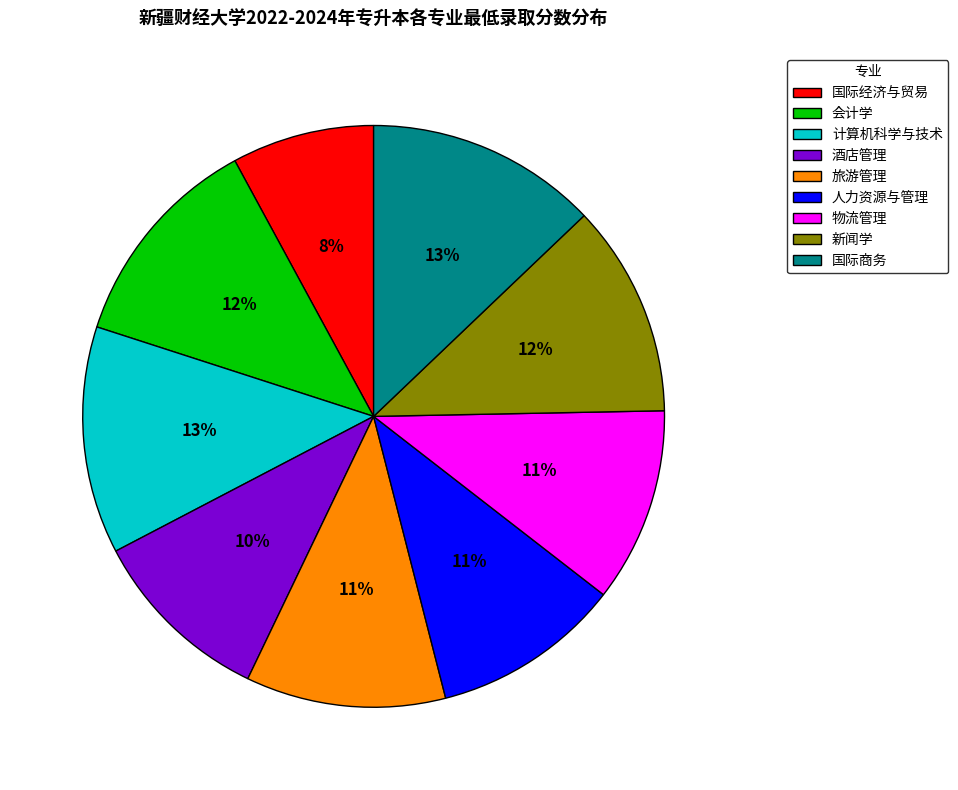

Do 物流管理 and 国际商务 together represent more than half of the pie?

No